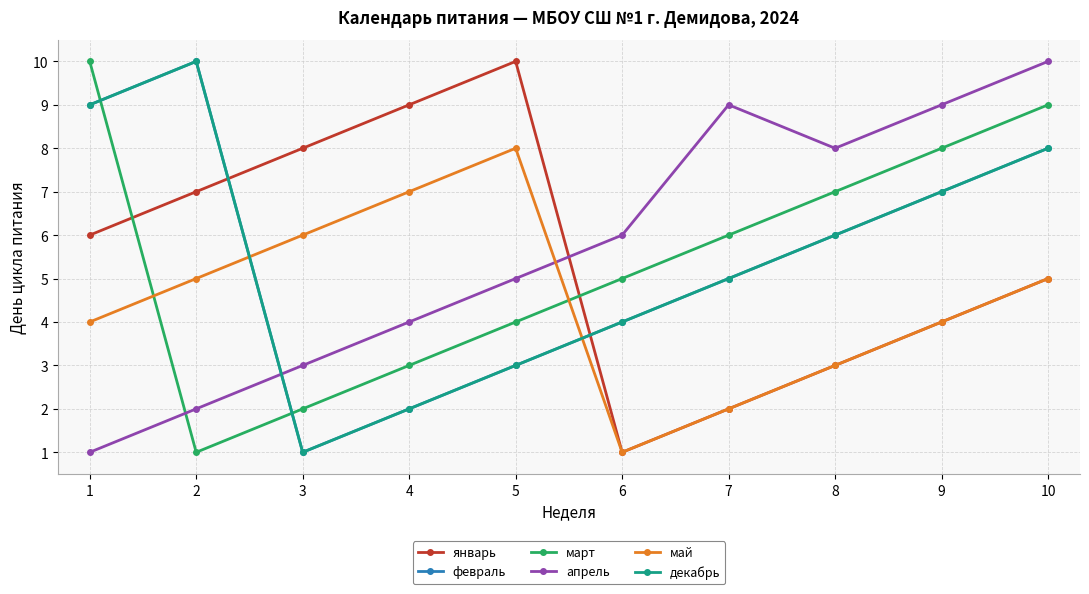

Is this an area chart (filled region under the line)?

No